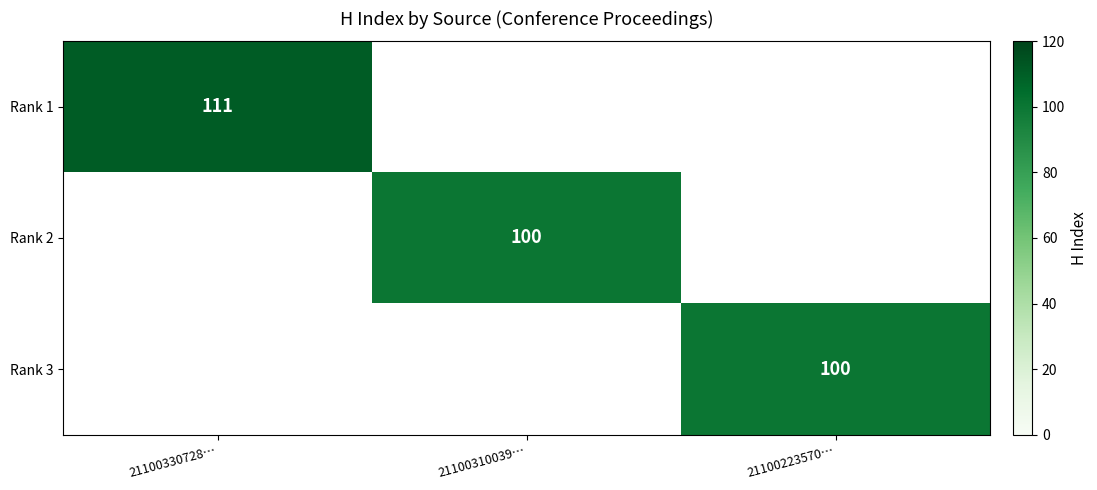

The Rank 2 series shows 53 at 21100310039…. True or false?

False